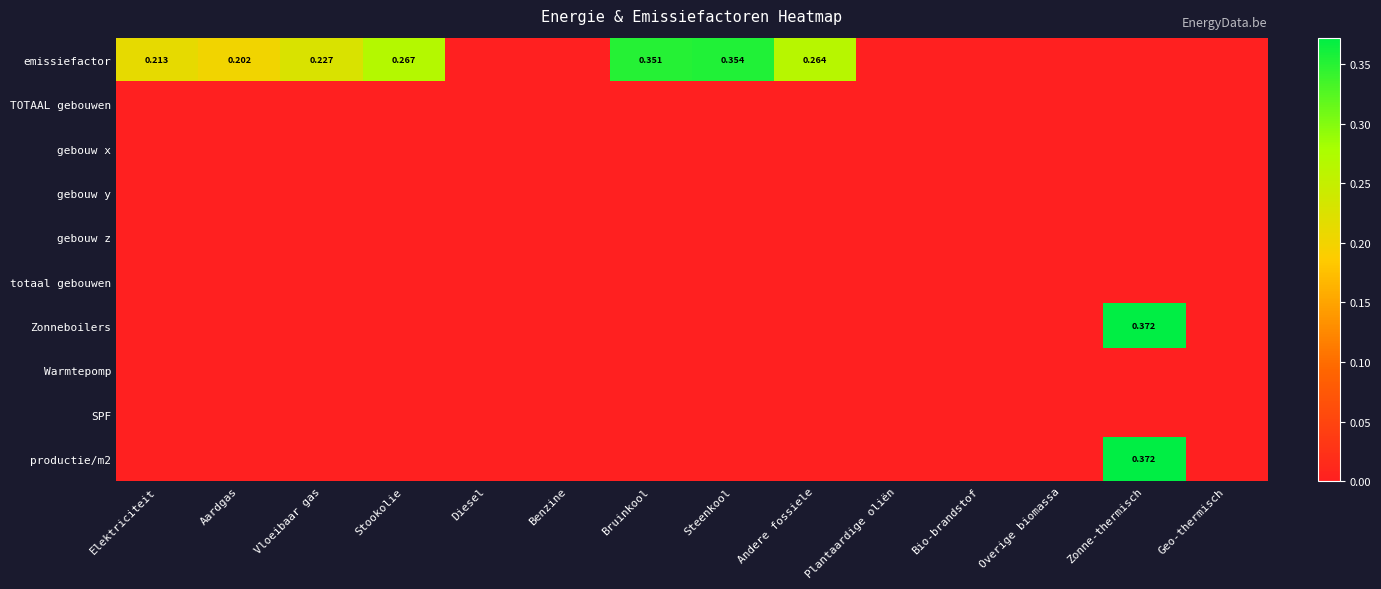

Which series changed the most between Zonne-thermisch and Geo-thermisch?

Zonneboilers